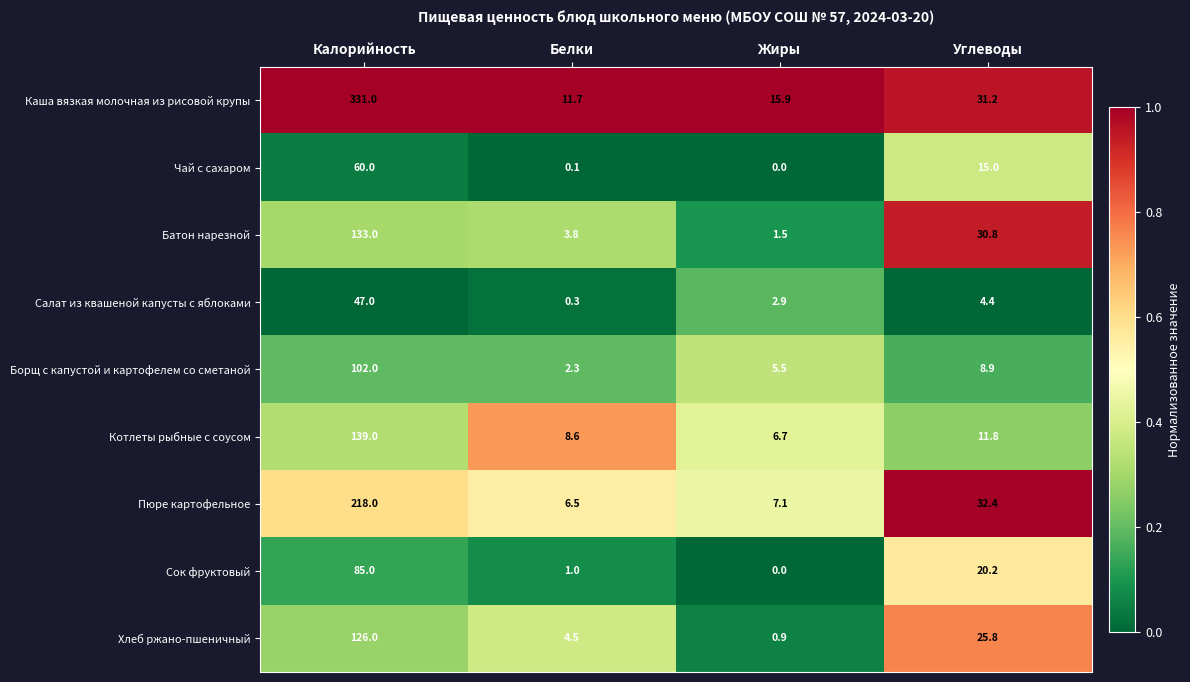

What is the spread (max minus min) of values at Углеводы?

28.0